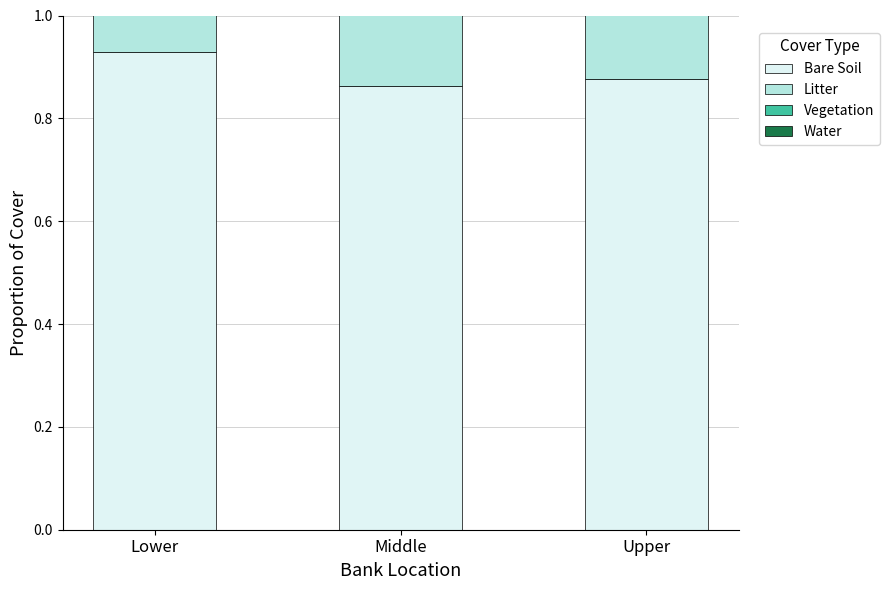

What is the difference between the highest and lowest values at Lower?

0.9